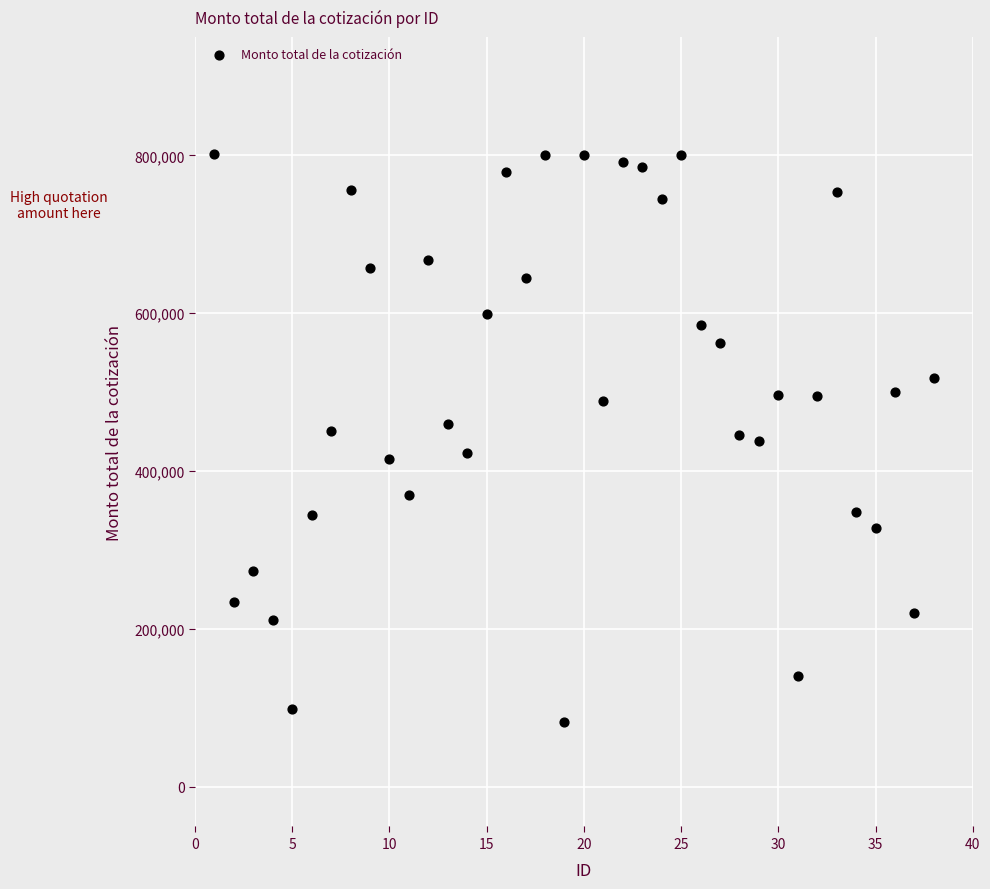

What is the range of X values (max minus min)?

37.0